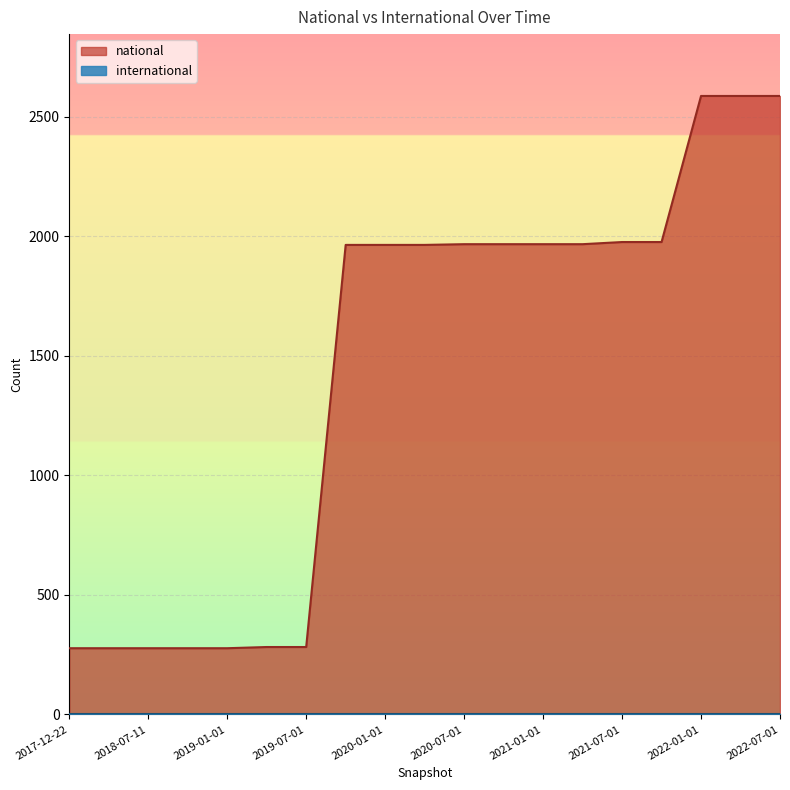

How many data points are less than 1964?

7